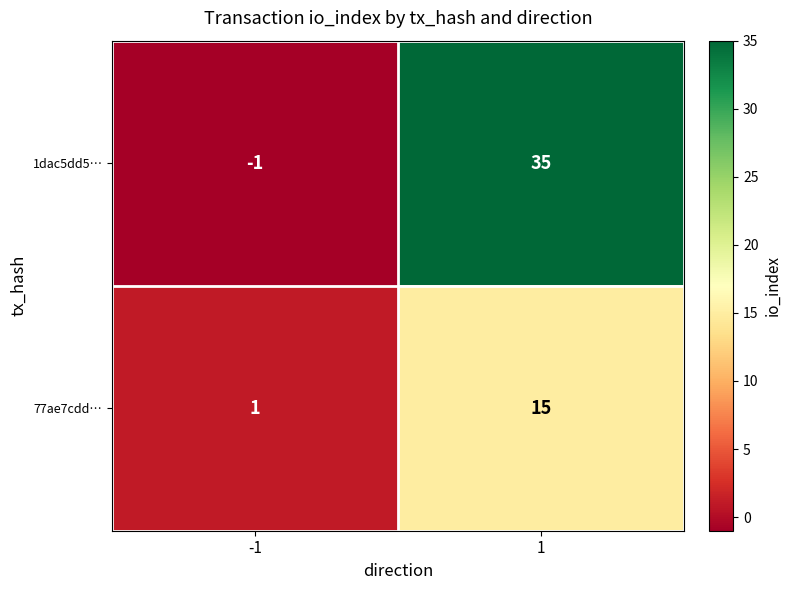

Rank the series by their maximum value, from lowest to highest.

77ae7cdd…, 1dac5dd5…